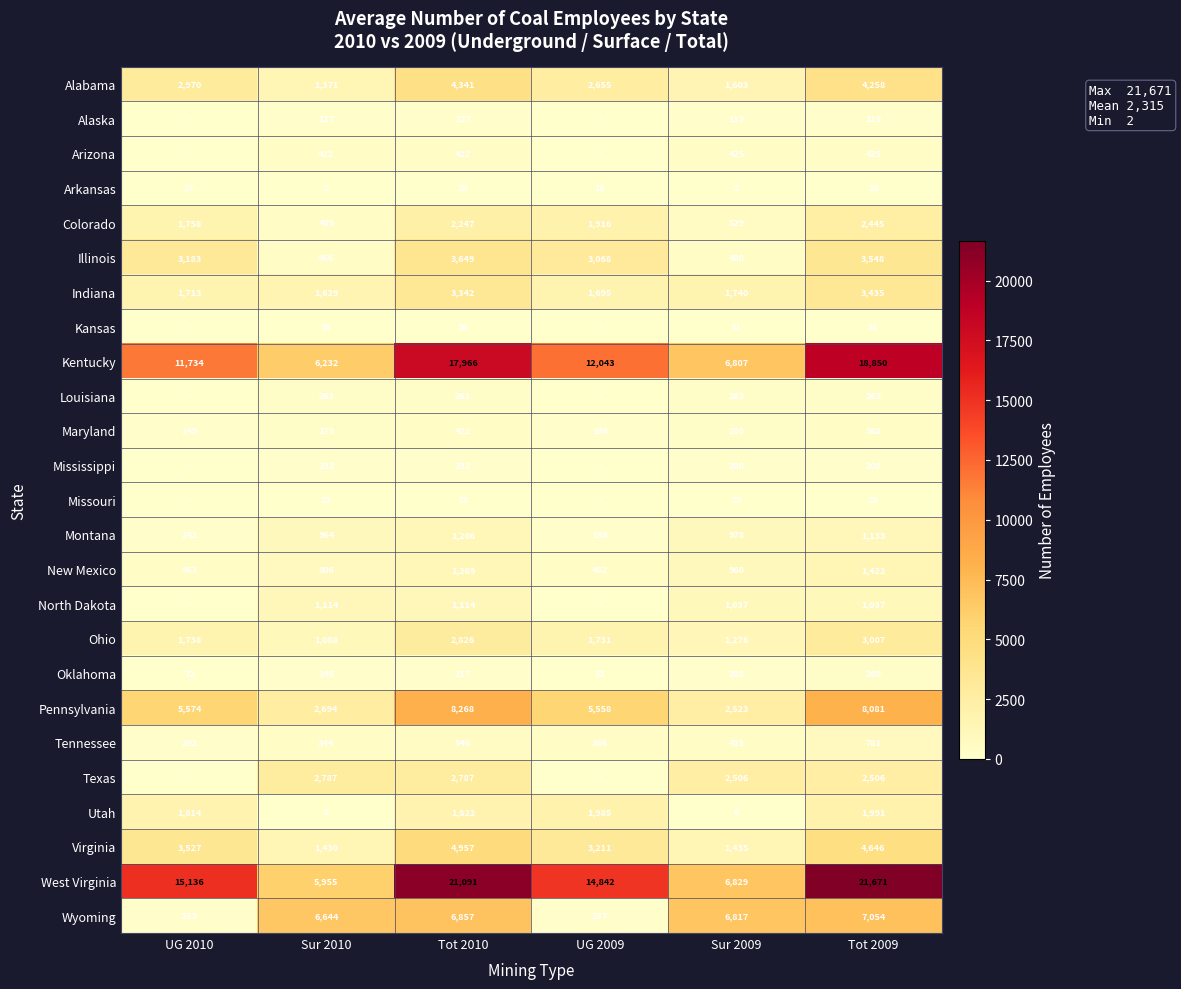

Where is Indiana nearest to the value 2532?

Sur 2009